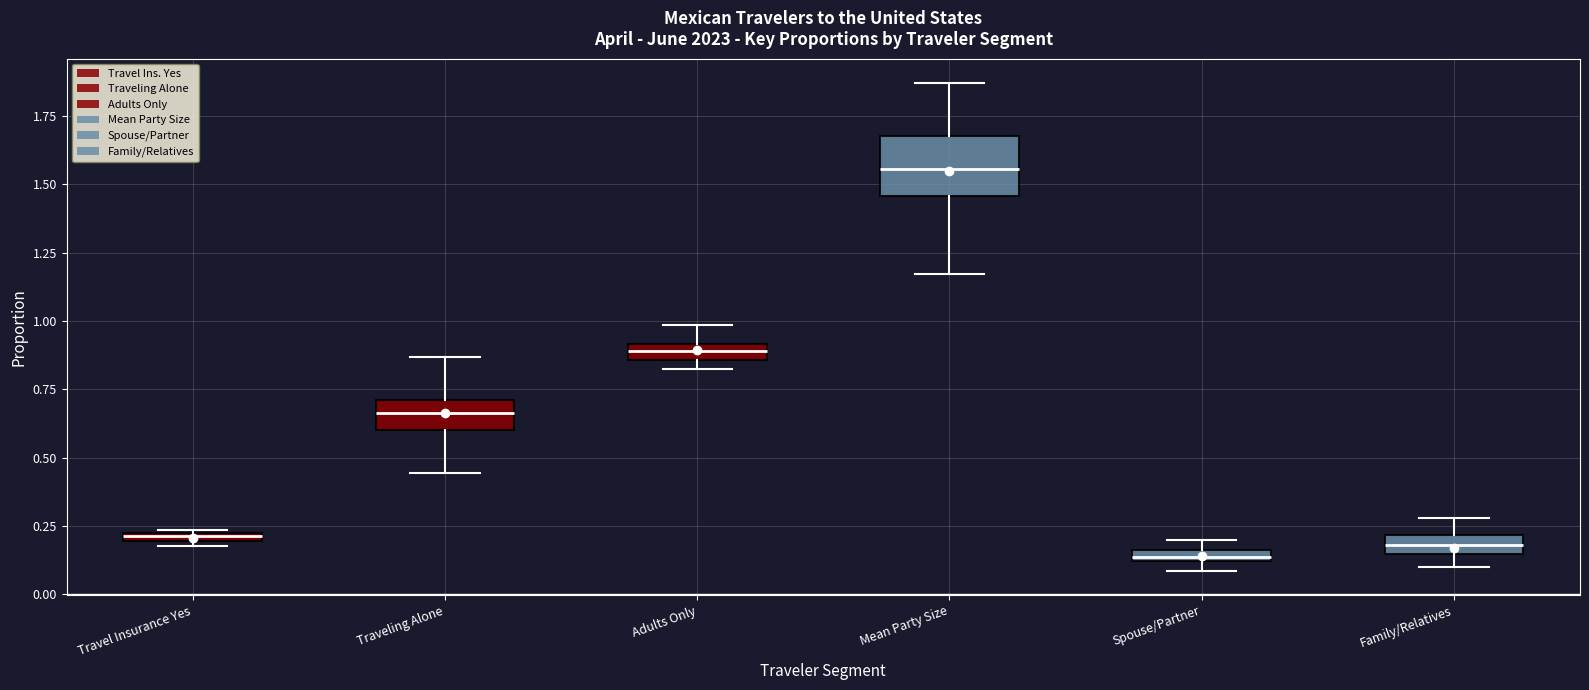

Where is the lower edge of the box for Travel Insurance Yes on the y-axis? The values are not printed on the chart, so give them approximately, as read against the axis.

0.20